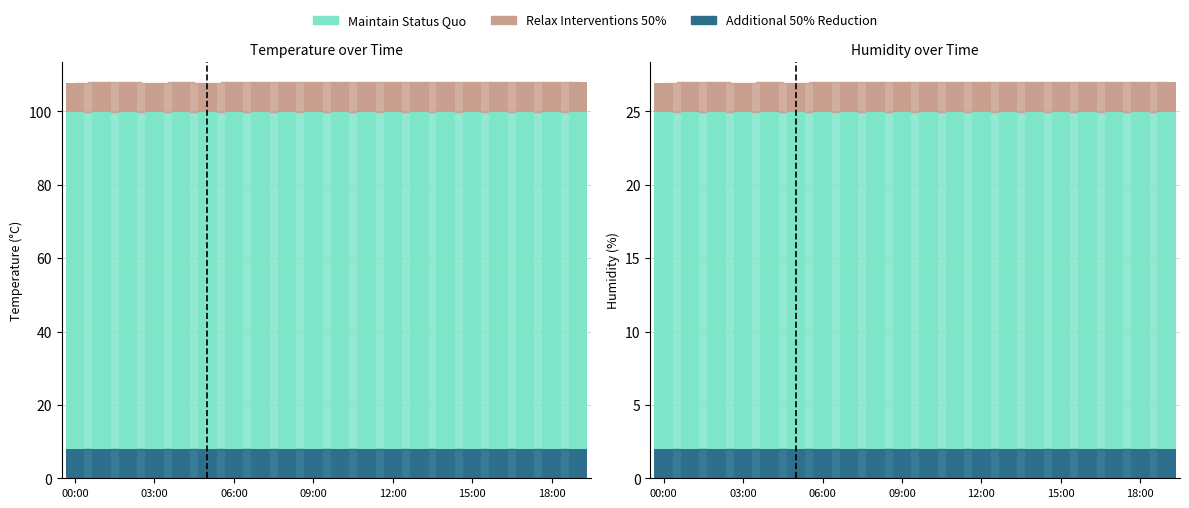

True or false: Relax Interventions 50% has a value of 2.5 at 03:00.

False